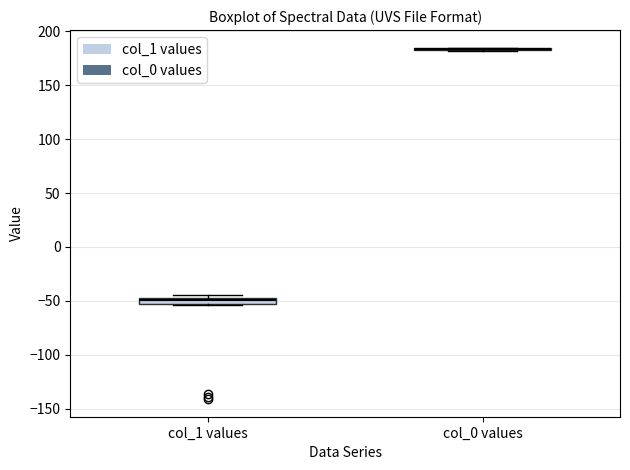

Where is the upper edge of the box for col_1 values on the y-axis? The values are not printed on the chart, so give them approximately, as read against the axis.

-45